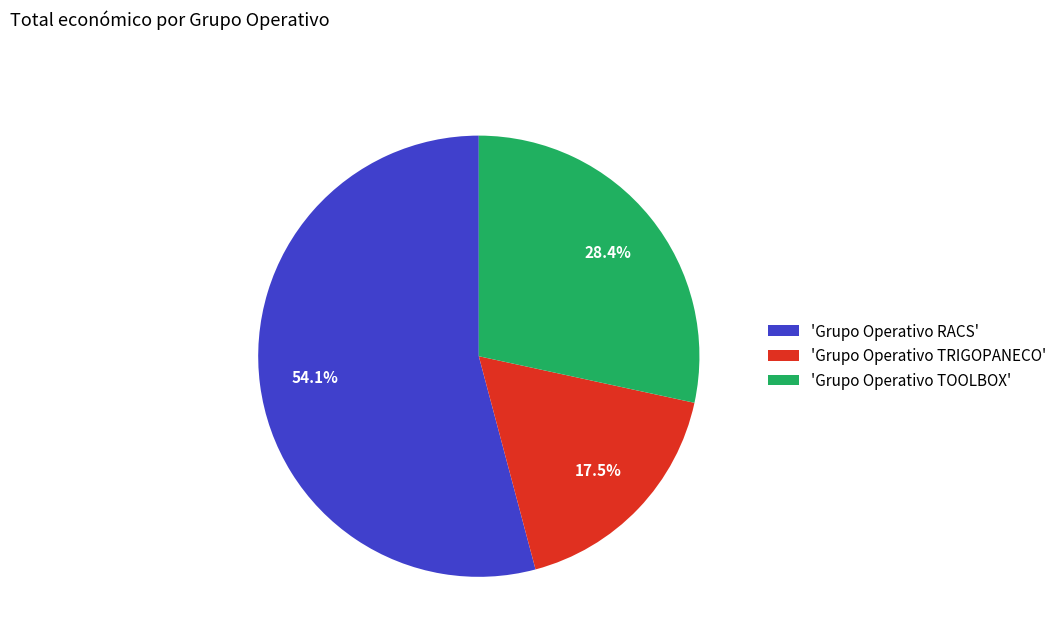

How many segments does this pie chart have?

3